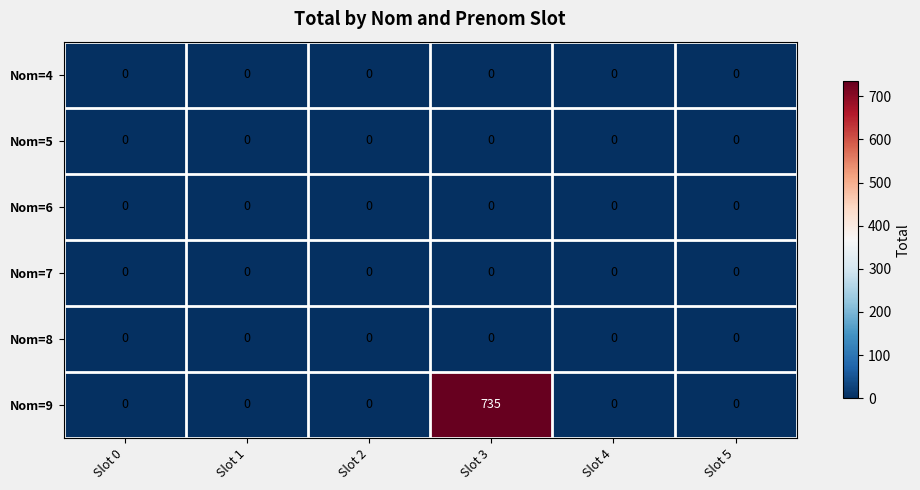

True or false: Nom=5 has a value of 0 at Slot 5.

True